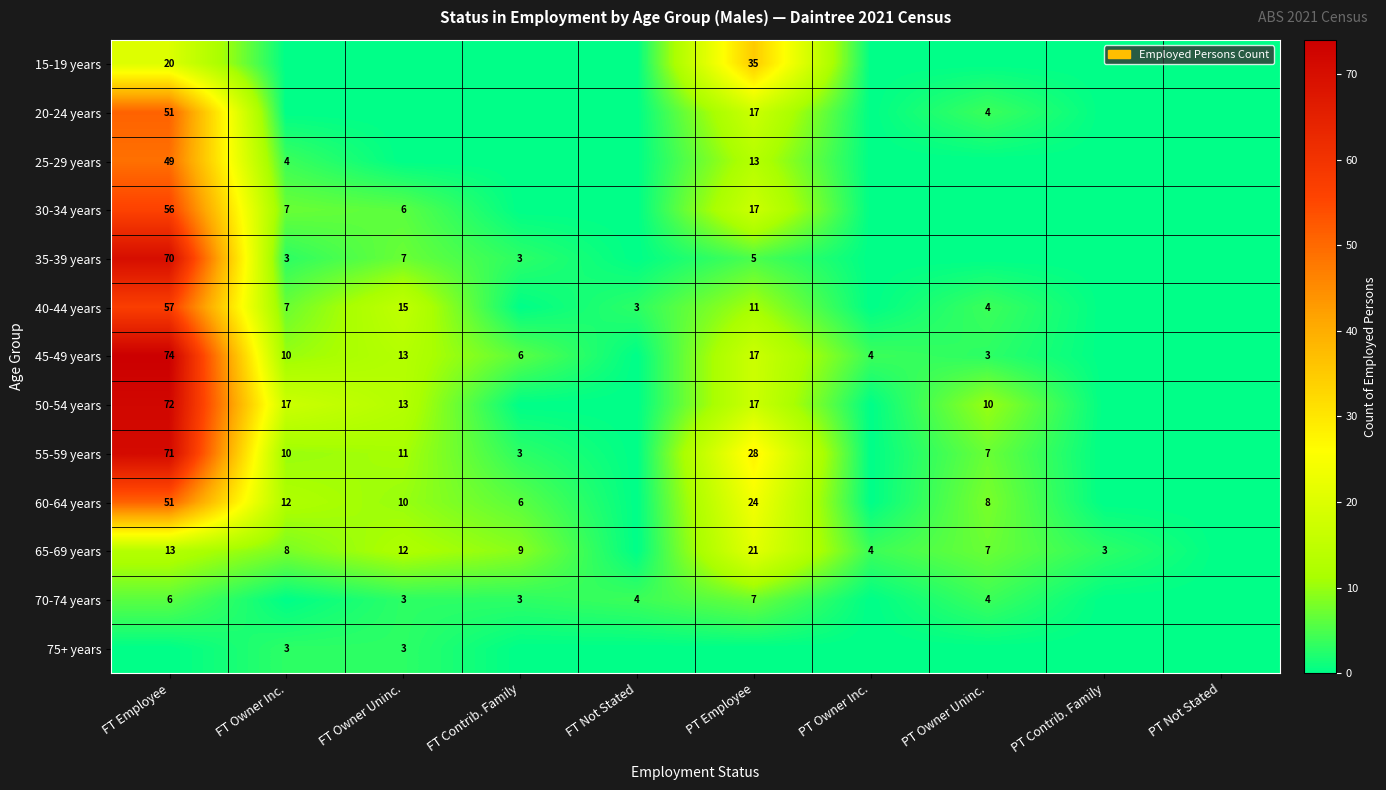

What is the greatest value displayed?

74